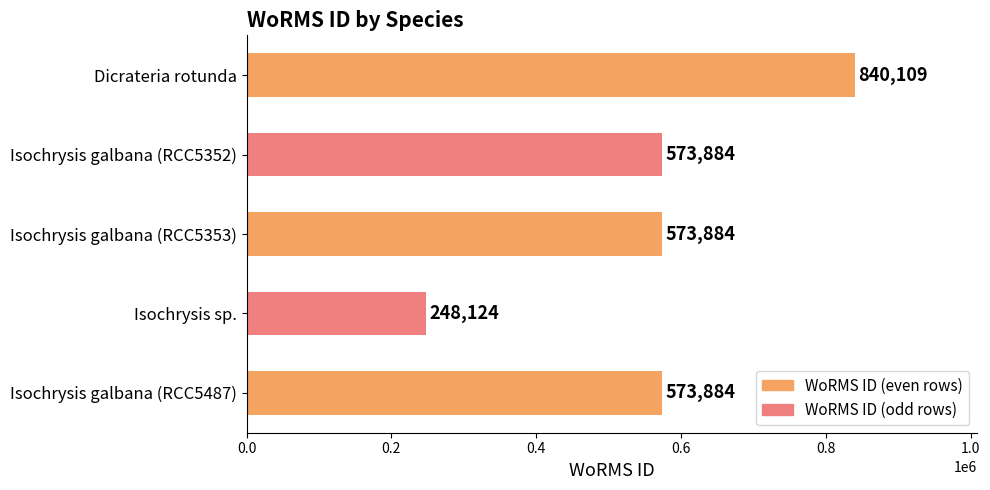

Reading top to bottom, transcribe all the data shown in this chart.

840109	573884	573884	248124	573884